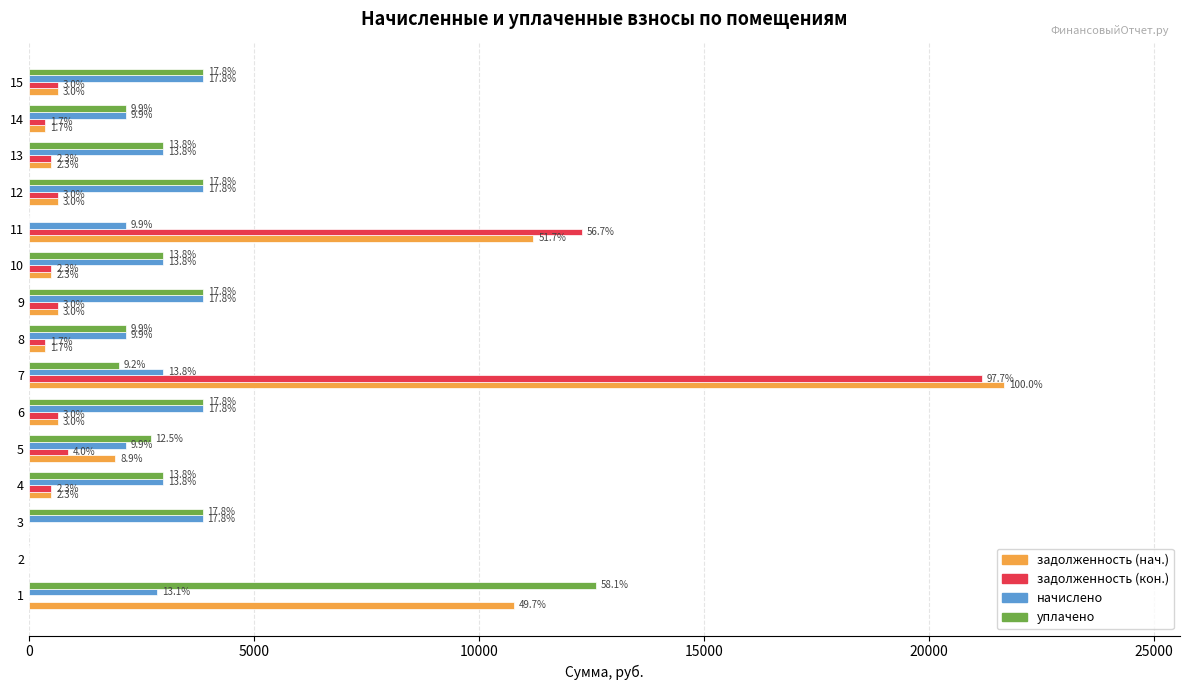

What are all the series names shown in the legend?

задолженность (нач.), задолженность (кон.), начислено, уплачено